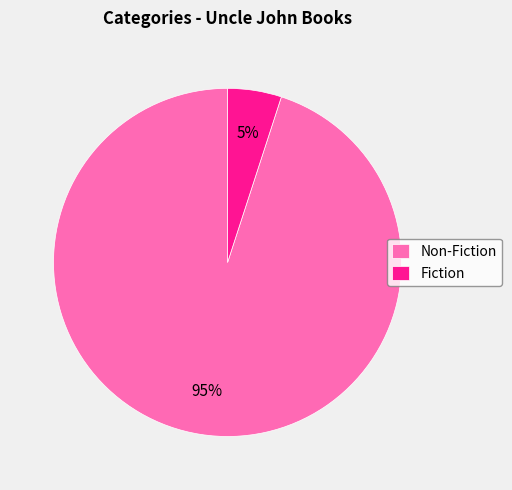

What percentage is the Non-Fiction slice, to the nearest percent?

95%